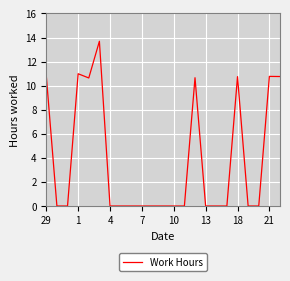

True or false: the data has more than 0 interior local peaks.

True